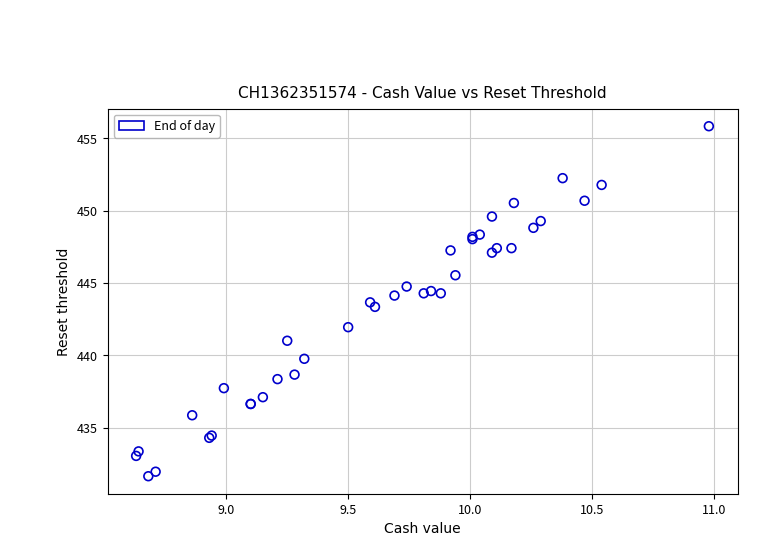

What Y value in the scatter plot is closest to 443?

443.4